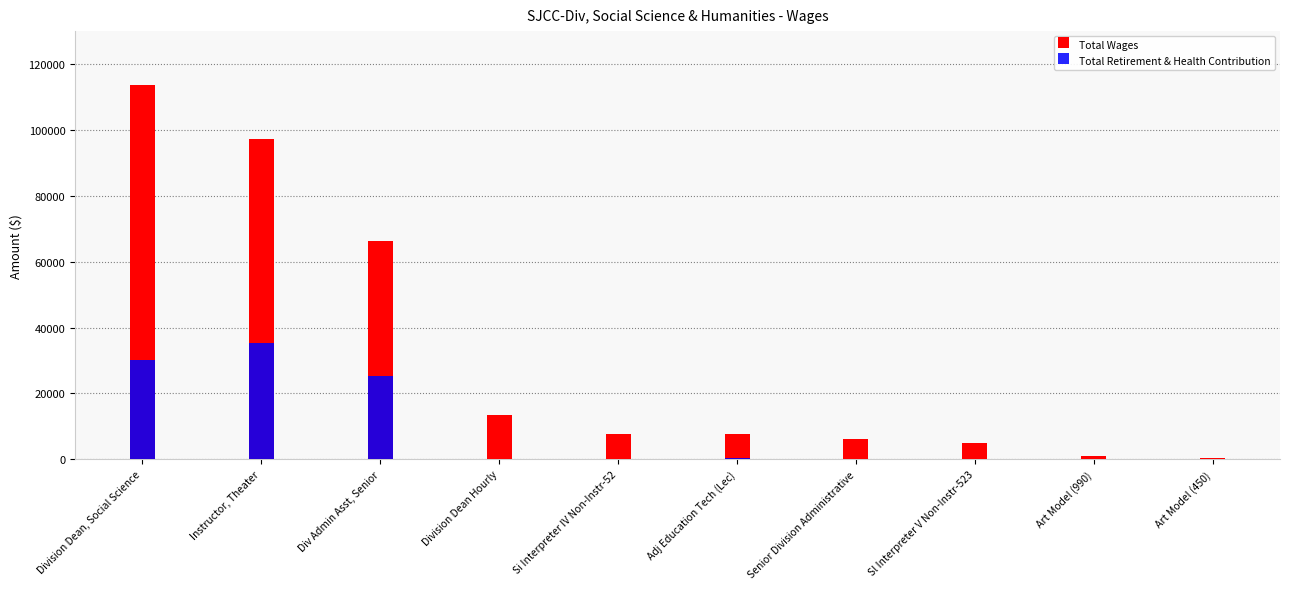

How many bars are there in each group?

2